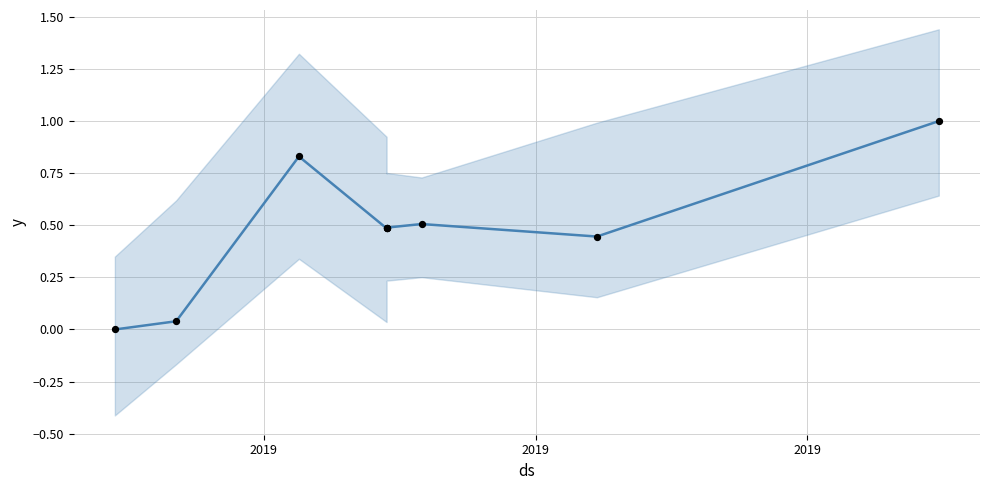

Is the value of actual at 2019 greater than the value of trend at 2019?

No